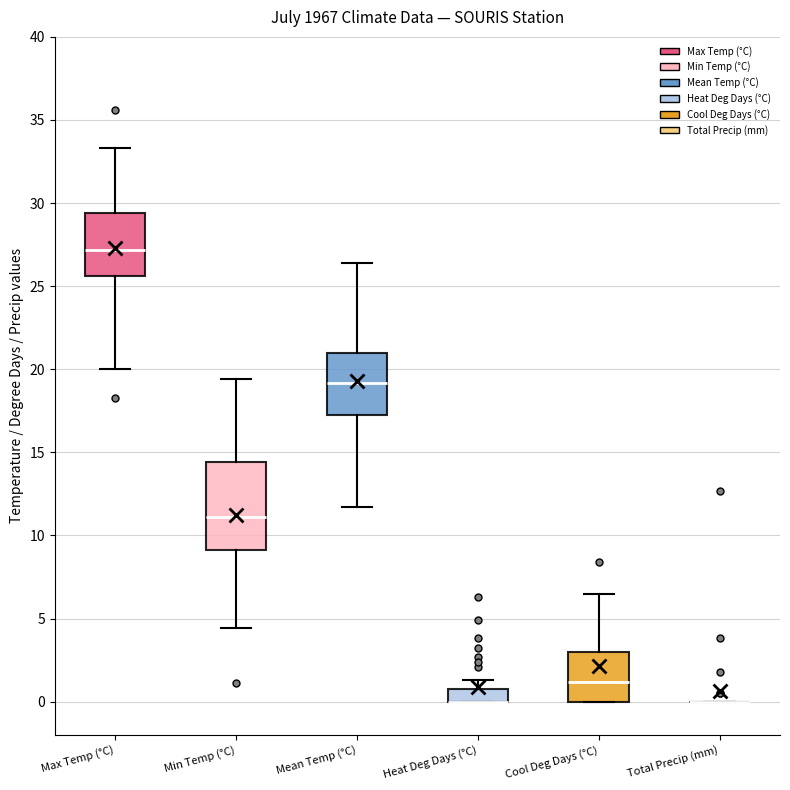

Reading left to right, read every box against the y-axis: the position of its median line, the range the box covers, and the ends of its whiskers. The values are not printed on the chart, so give them approximately, as read against the axis.

Max Temp (°C): median 27.0, box 25.5 to 29.5, whiskers 20.0 to 33.5
Min Temp (°C): median 11.0, box 9.0 to 14.5, whiskers 4.5 to 19.5
Mean Temp (°C): median 19.0, box 17.5 to 21.0, whiskers 11.5 to 26.5
Heat Deg Days (°C): median 0.0 (drawn on the box's lower edge), box 0.0 to 1.0, whiskers 0.0 to 1.5
Cool Deg Days (°C): median 1.0, box 0.0 to 3.0, whiskers 0.0 to 6.5
Total Precip (mm): box collapsed to a line at 0.0, whiskers 0.0 to 0.0